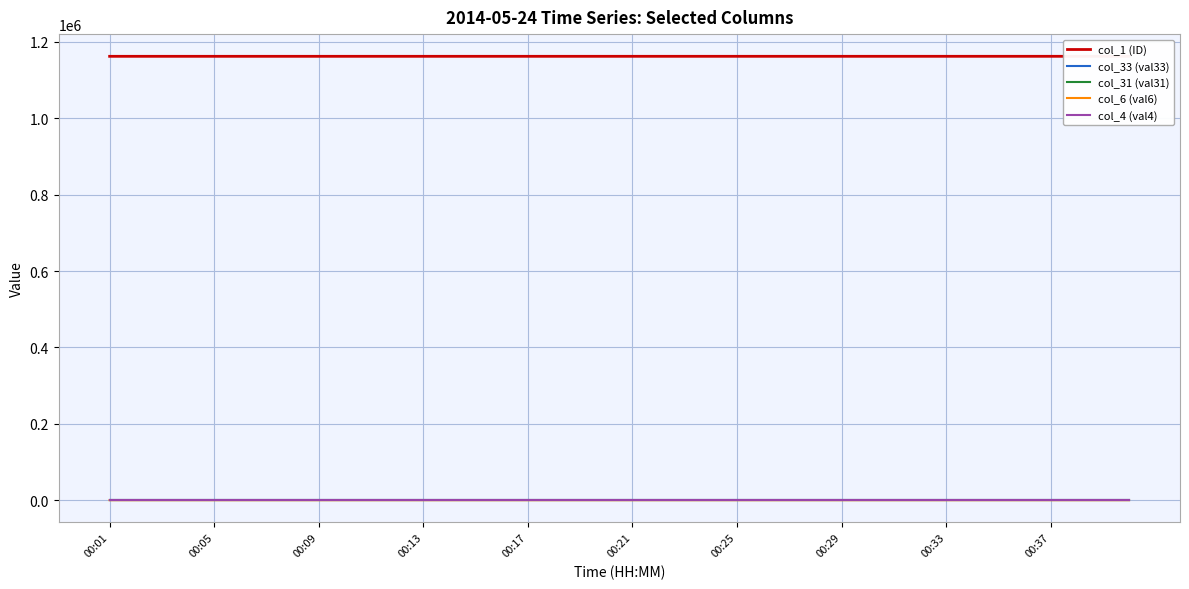

What is the difference between the maximum and minimum values in the col_31 (val31) series?

0.2